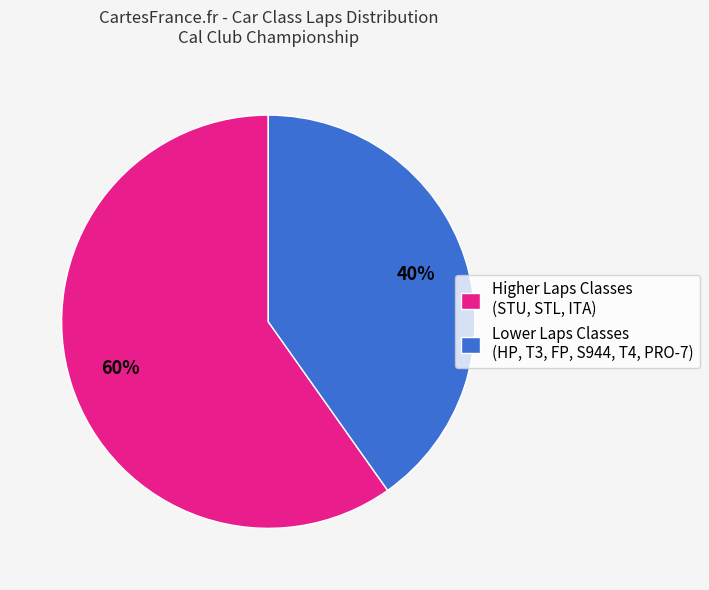

To the nearest percent, what is the average slice percentage?

50%